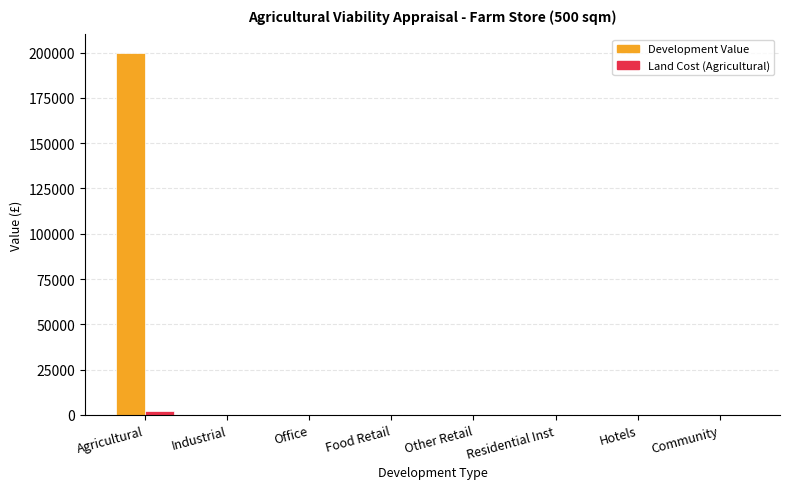

Between Agricultural and Office, which series saw the biggest shift?

Development Value